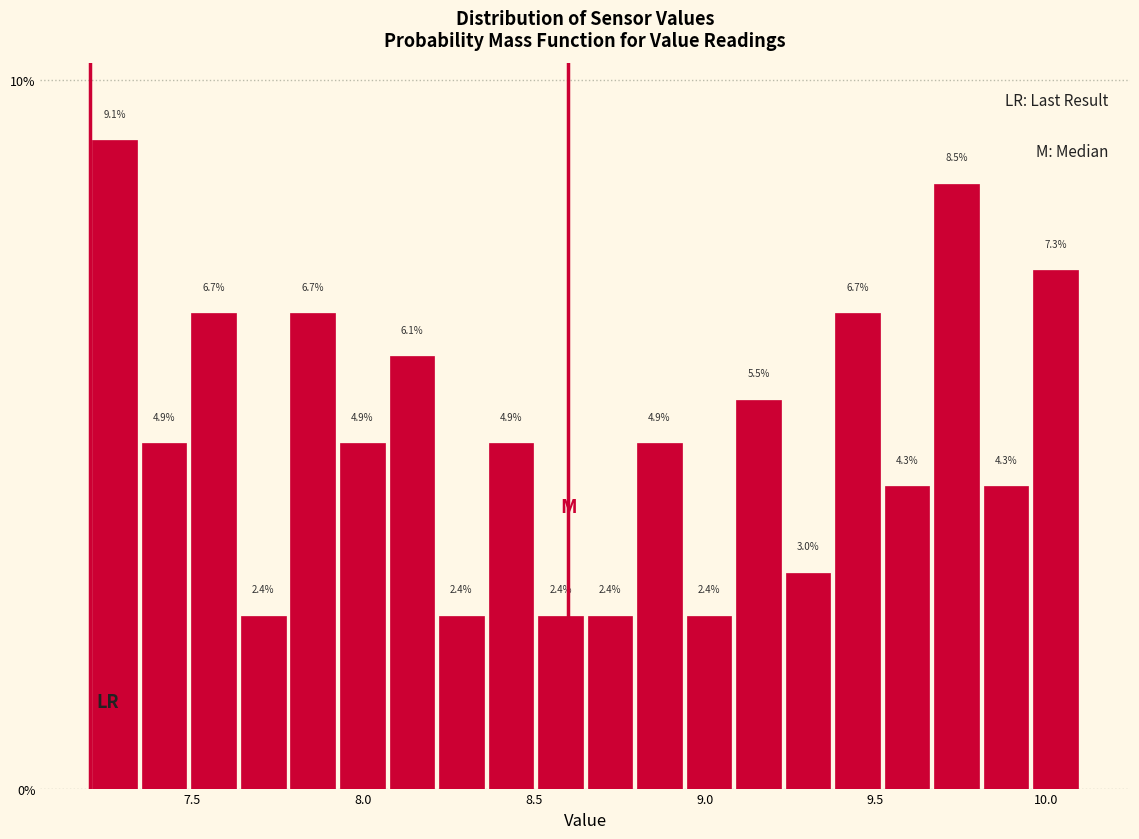

Around what value on the x-axis is the tallest bar? Give the approximate position of its centre, as read against the axis.

7.25